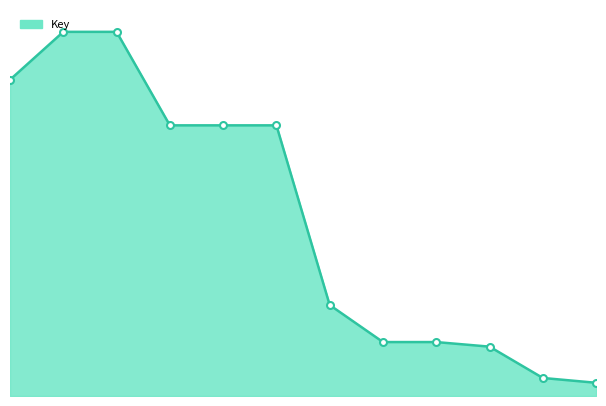

At which label does the data first exceed 169911537?

1